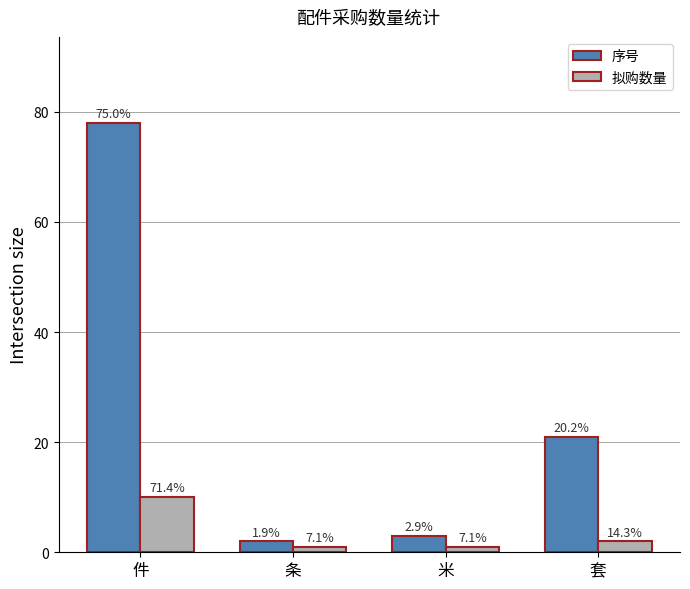

What is the label of the 1st bar from the right?

套